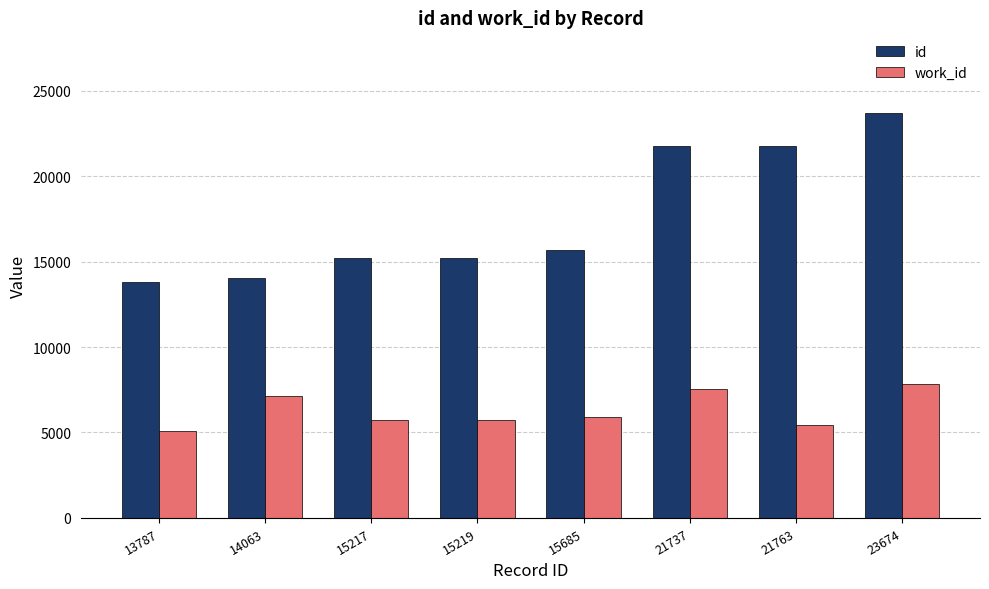

At which category does the chart reach its peak across all series?

23674